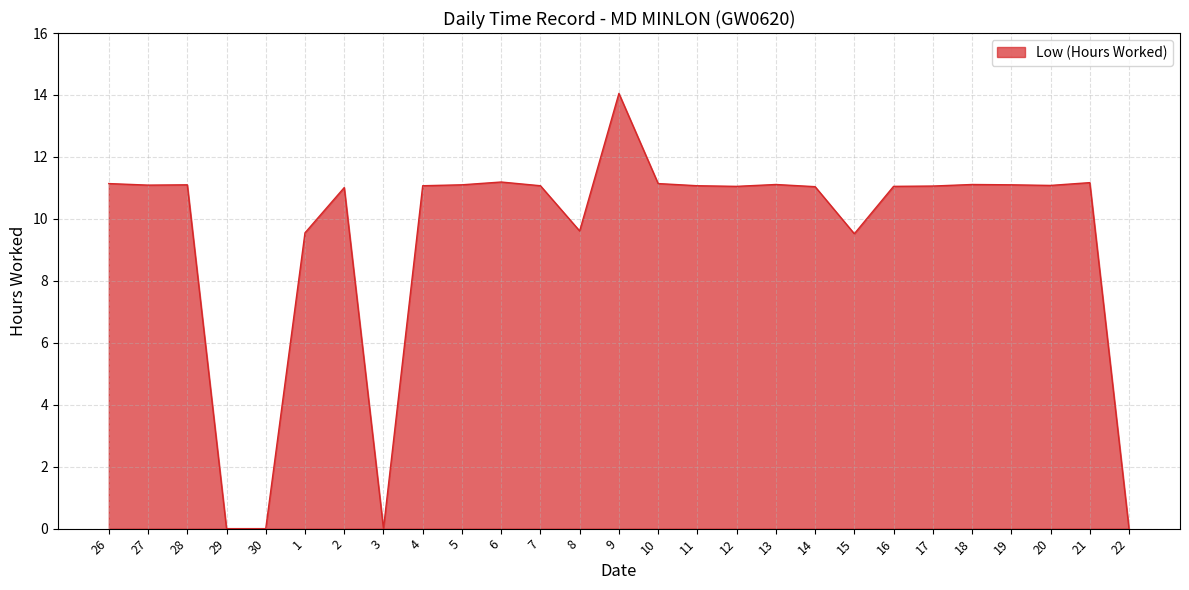

What is the difference between the maximum and minimum values?

14.1